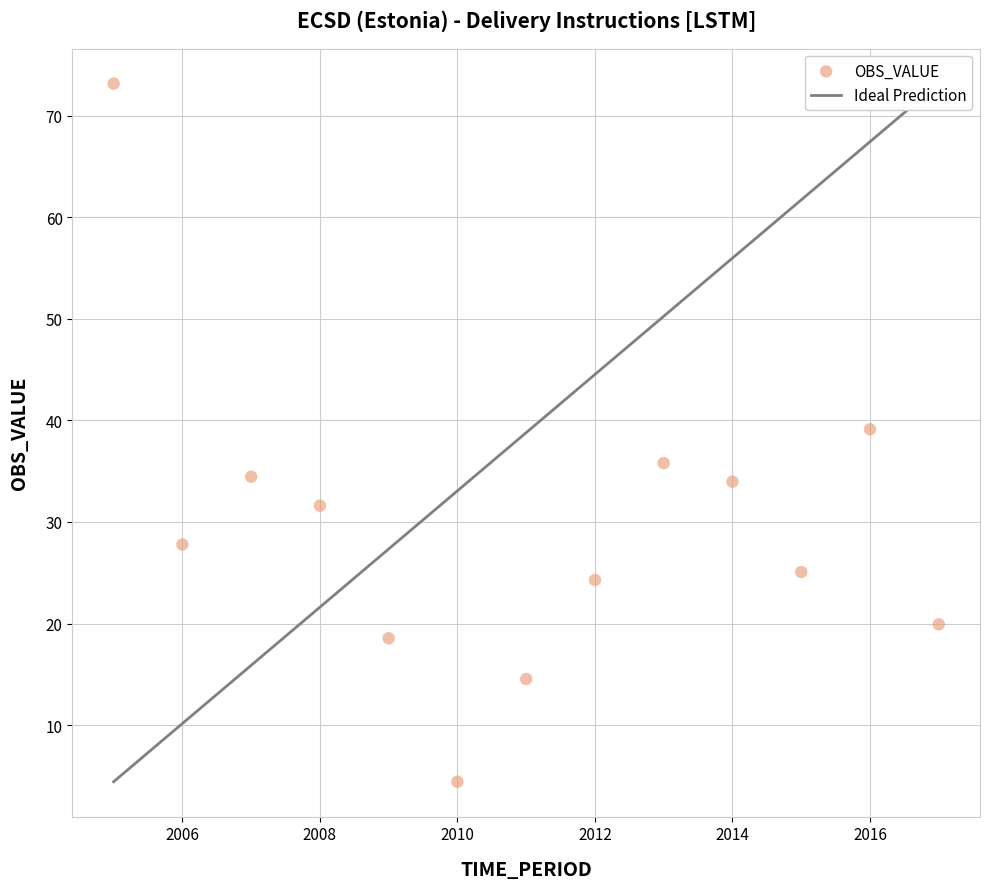

What is the range of Y values (max minus min)?

68.7